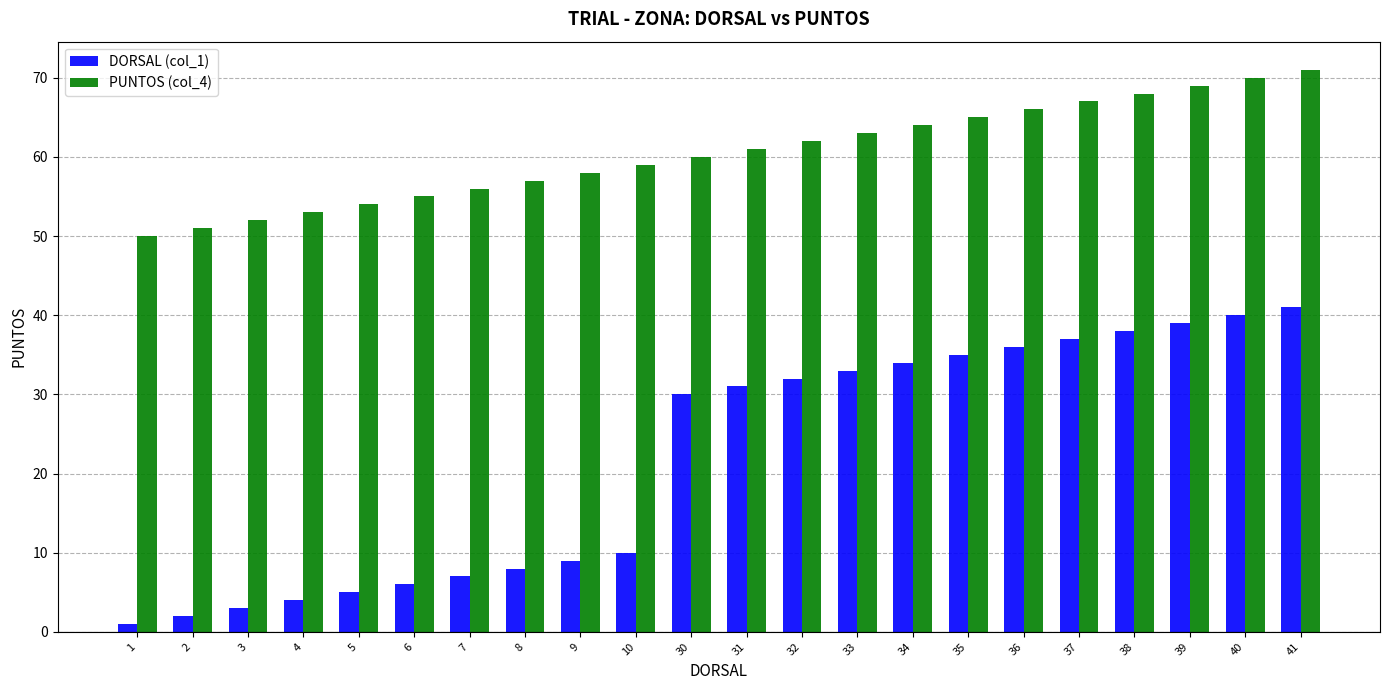

How many groups of bars are there?

22